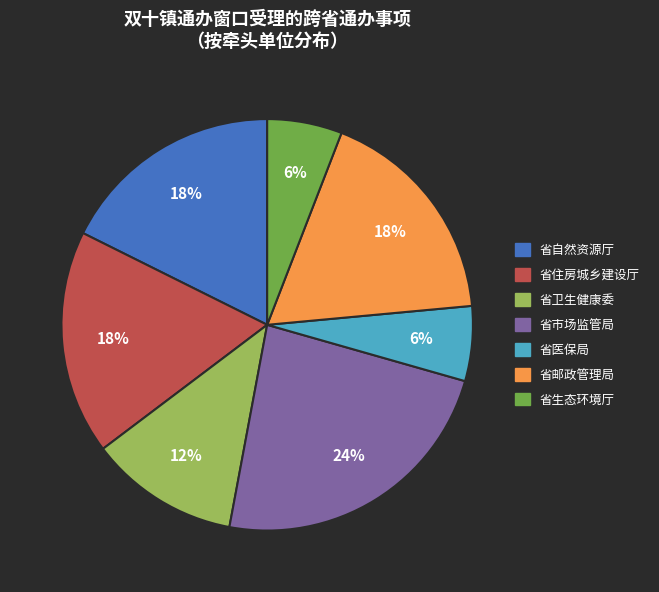

The 省市场监管局 slice represents 24% of the pie. True or false?

True